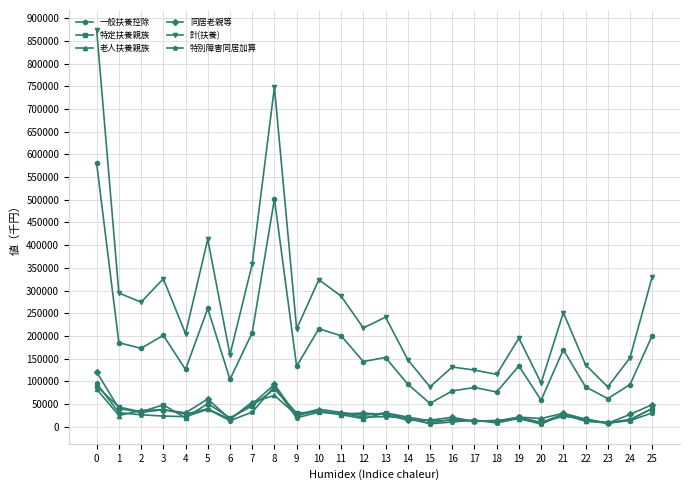

How many interior local valleys does the 計(扶養) series have?

9